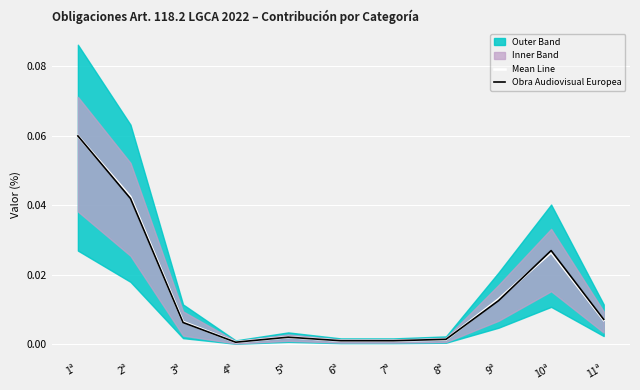

Is the value of Obra Audiovisual Europea at 11ª greater than the value of Mean Line at 10ª?

No